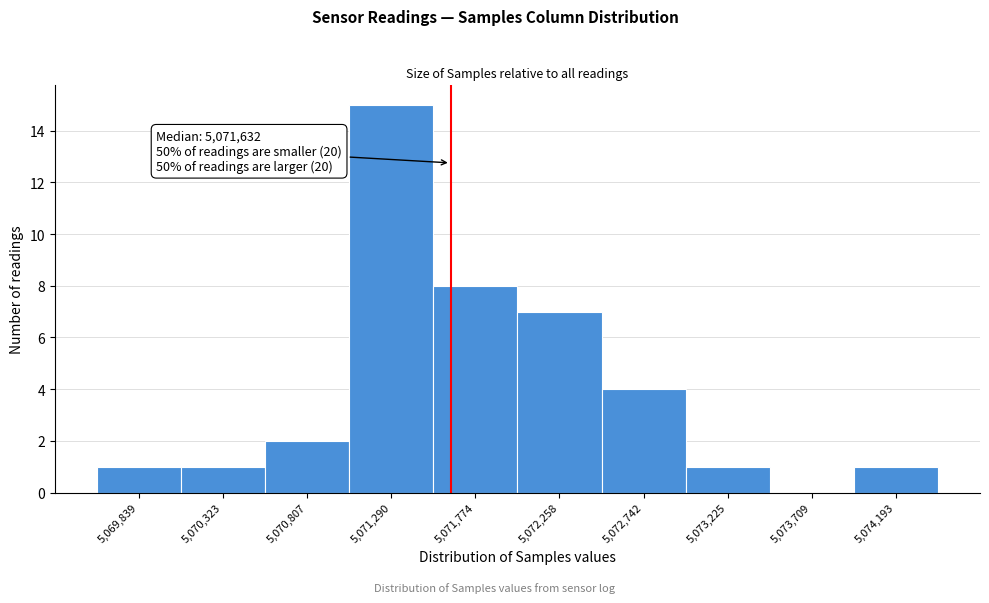

Which range on the x-axis has the tallest bar?

5071050 to 5071550